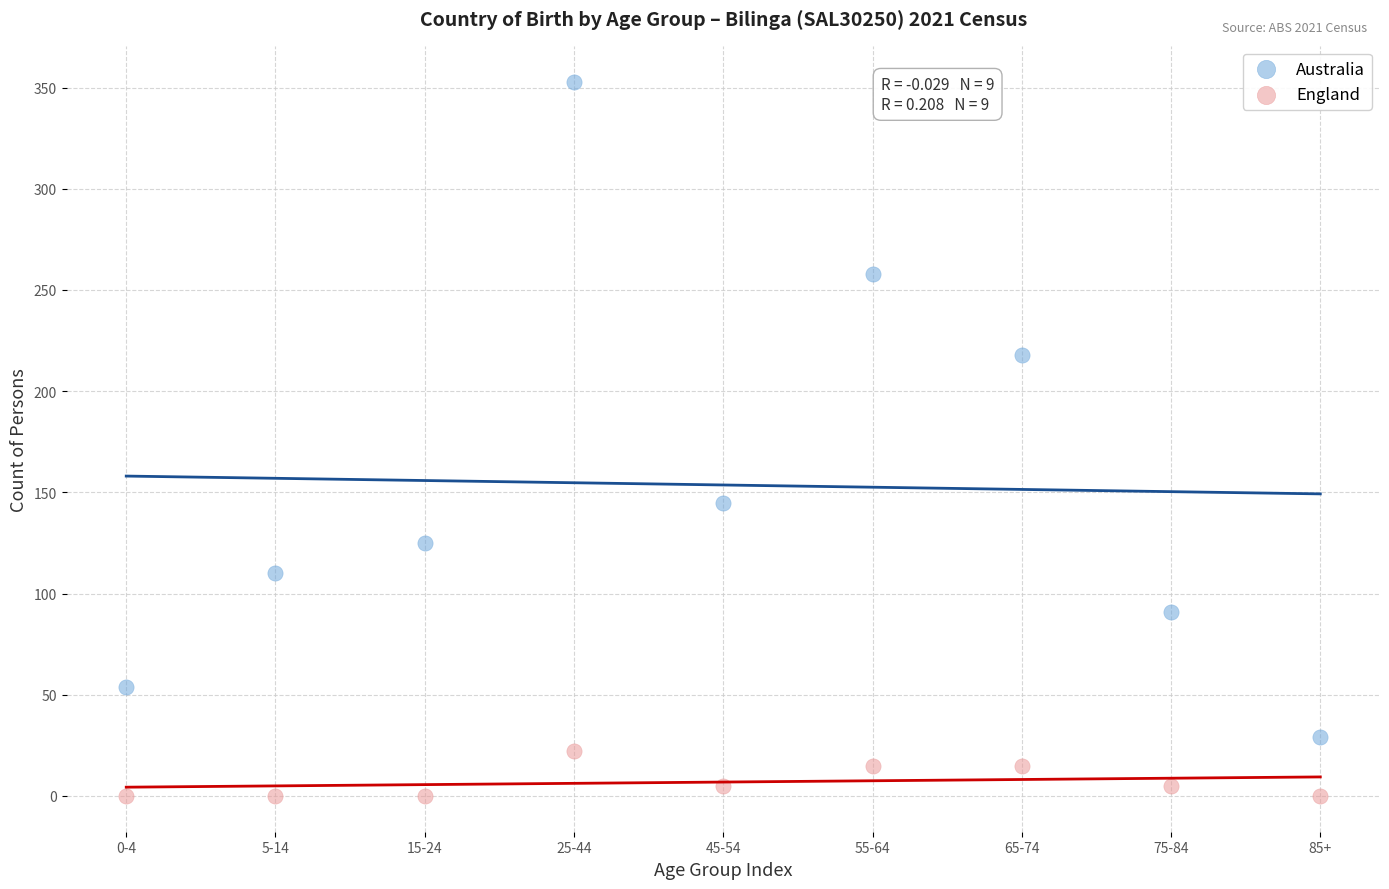

Which series has the largest Y range (max minus min)?

Australia